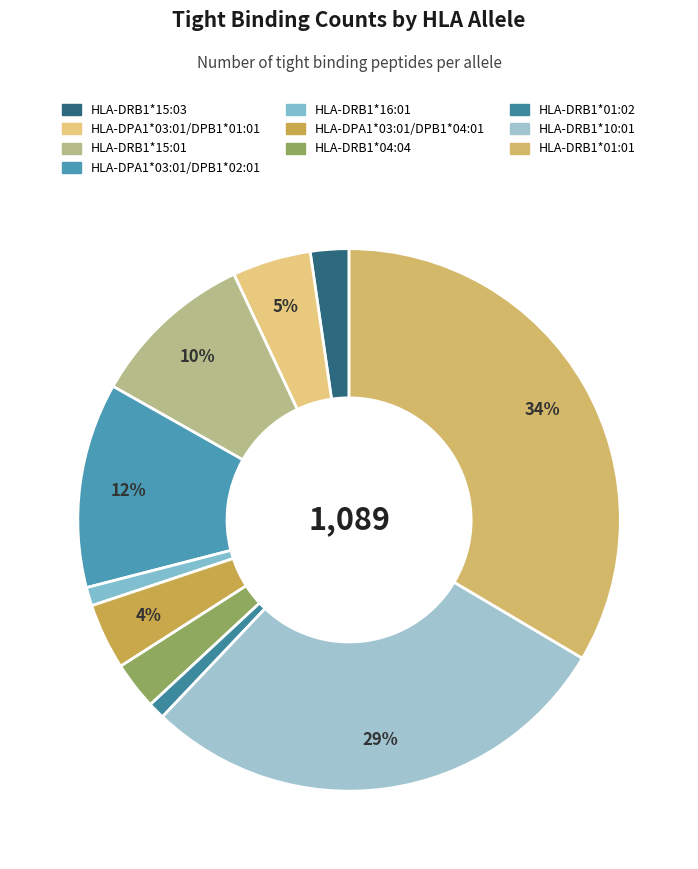

How many segments does this pie chart have?

10